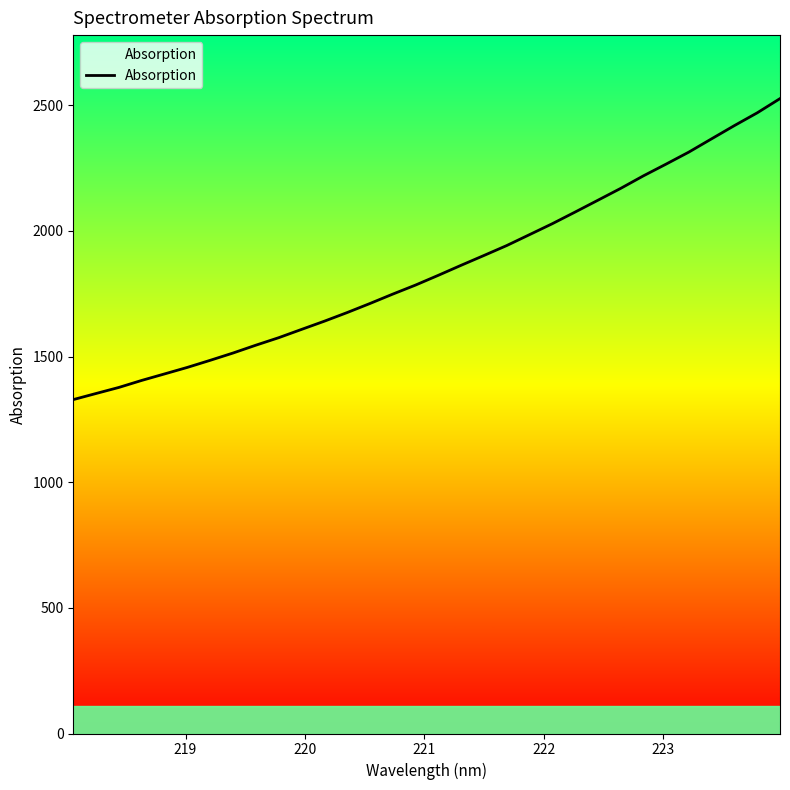

What is the minimum value shown in the chart?

1329.0